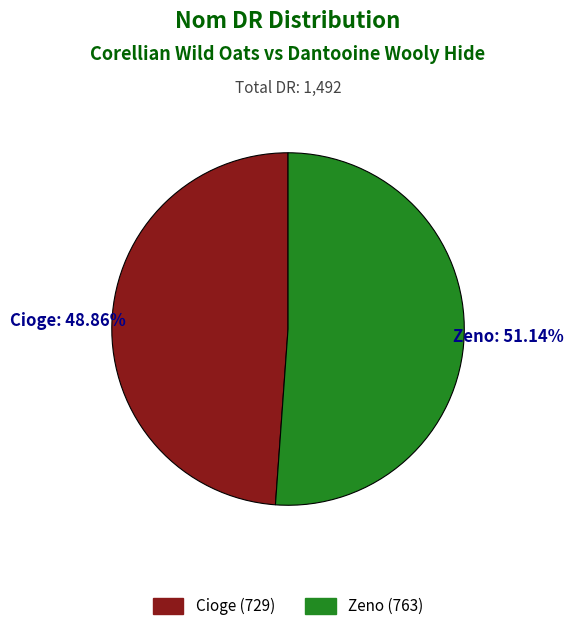

To the nearest percent, what is the difference between the Zeno and Cioge slice percentages?

2%